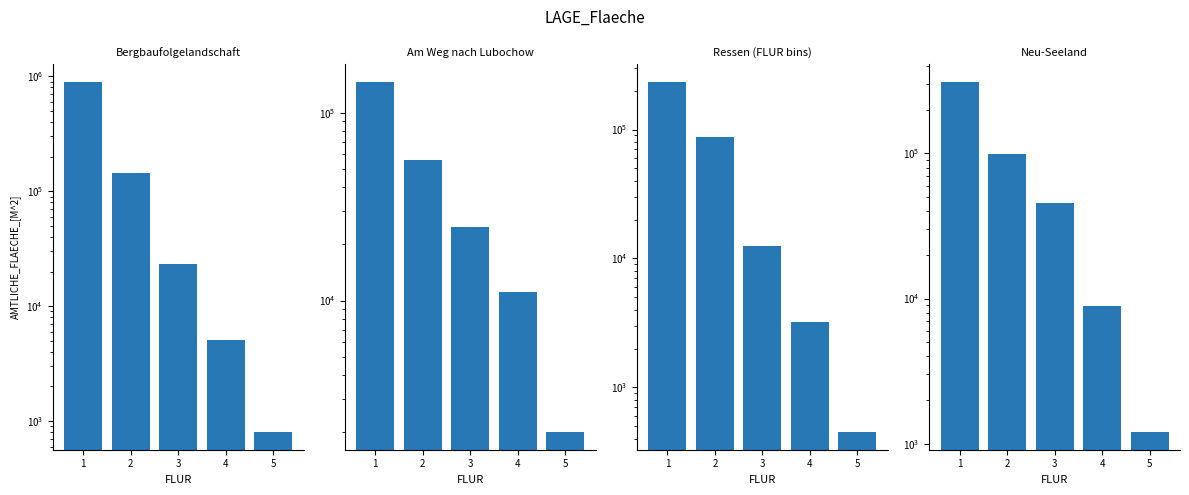

Is the value of Neu-Seeland at 4 greater than the value of Am Weg nach Lubochow at 2?

No